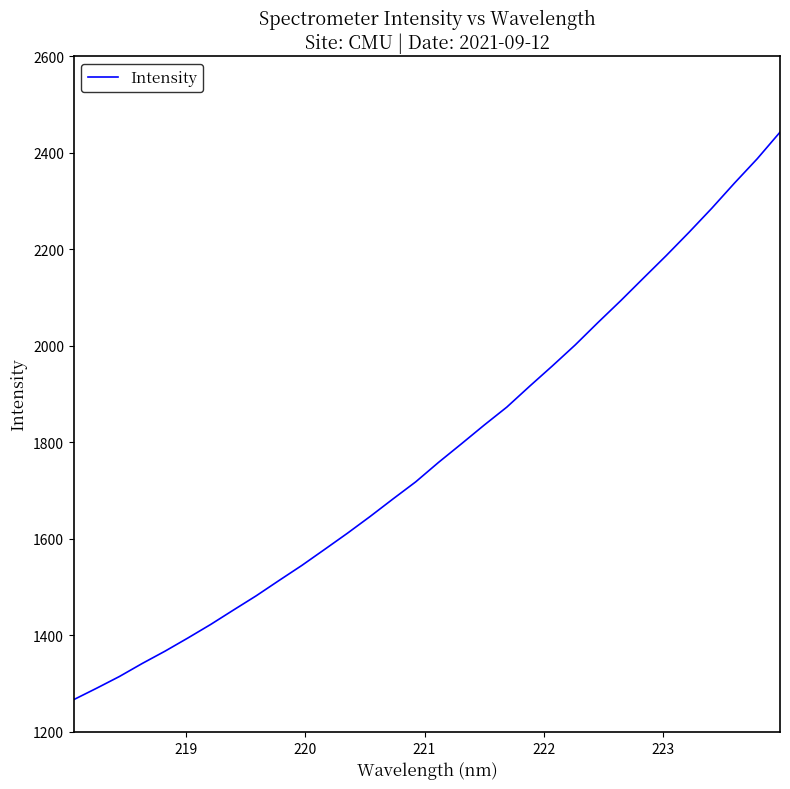

What is the maximum value shown in the chart?

2442.3